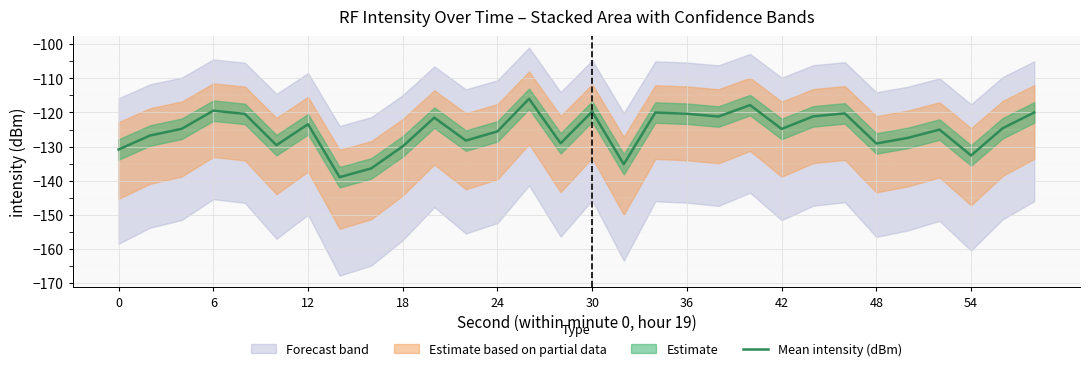

What is the lowest value of the Mean intensity (dBm) series?

-139.0